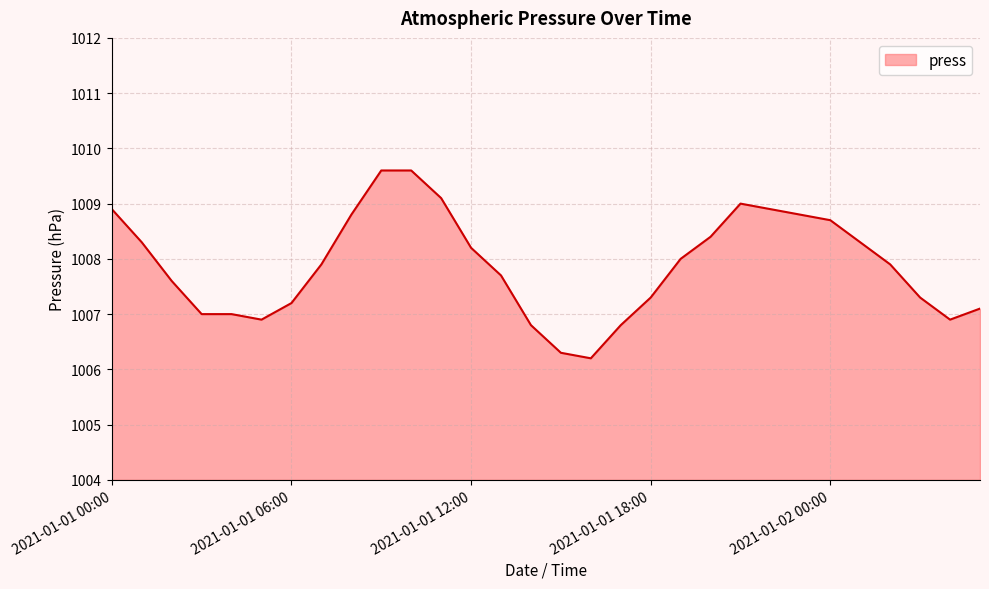

What is the difference between the maximum and minimum values?

3.4